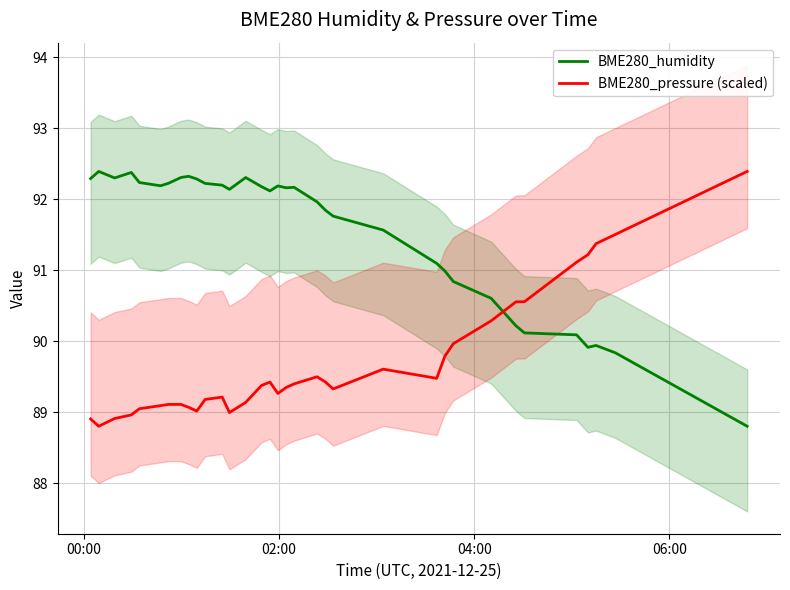

What is the maximum value for BME280_pressure (scaled)?

92.4